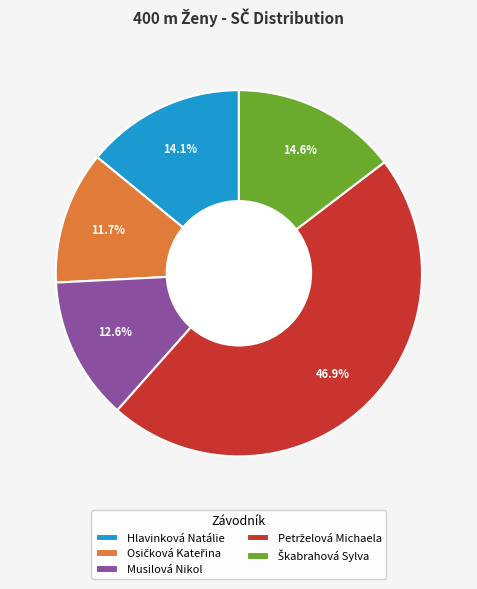

Is there any slice that represents more than half of the pie?

No